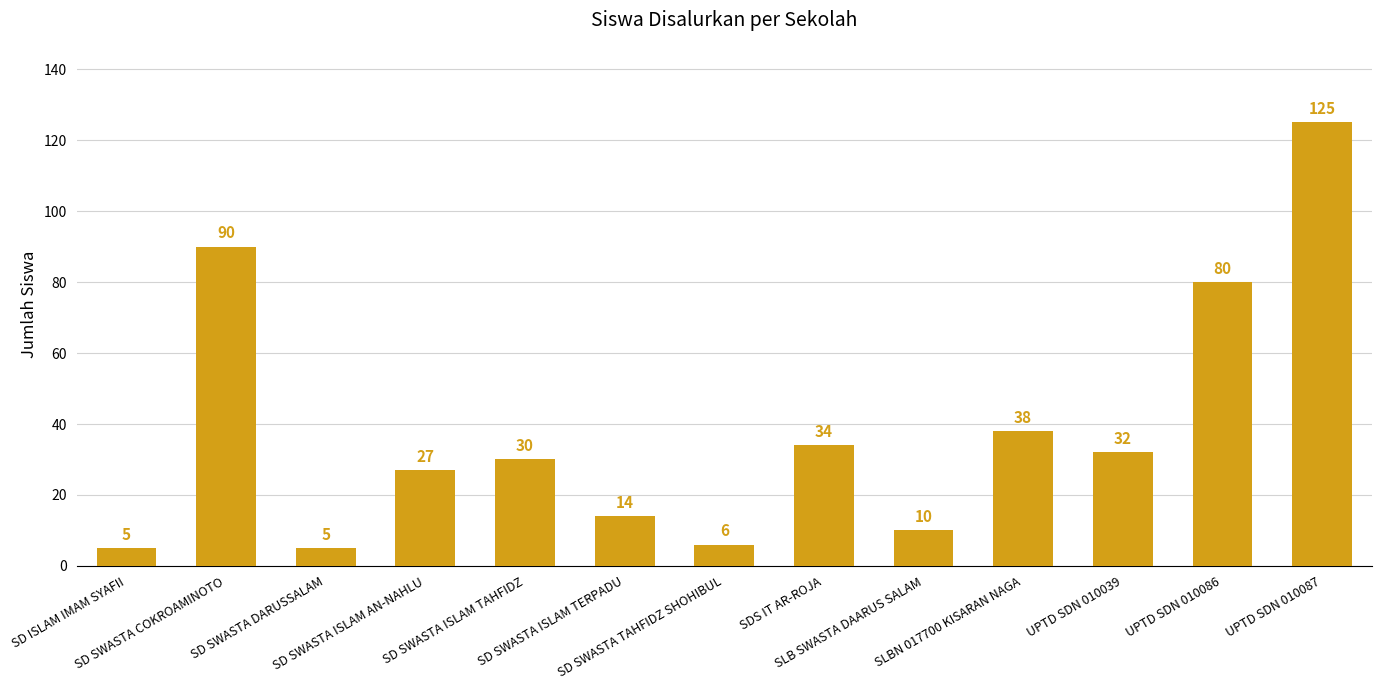

What is the value of the 4th bar from the left?

27